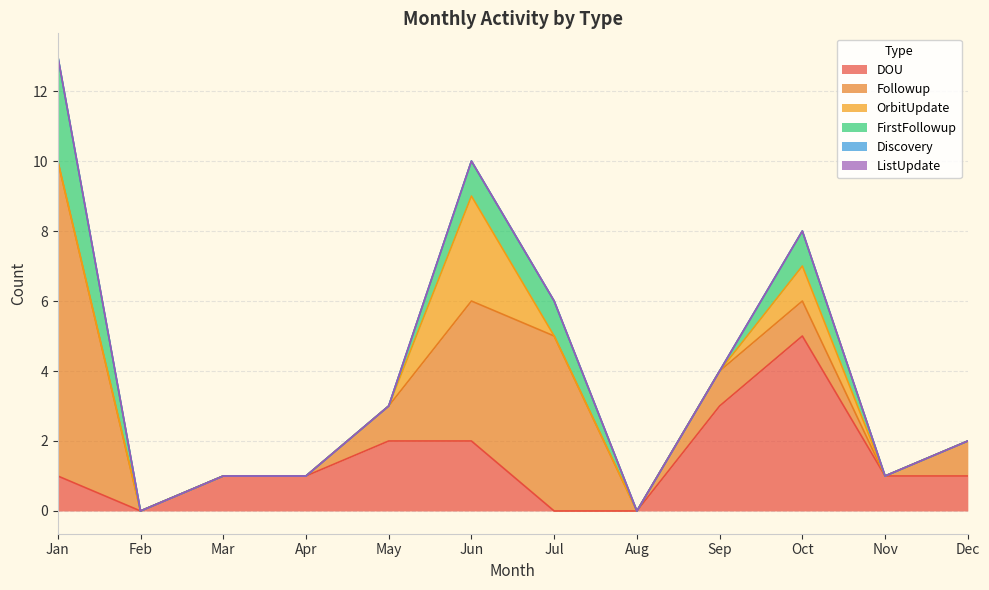

At which label does ListUpdate reach its minimum?

Jan